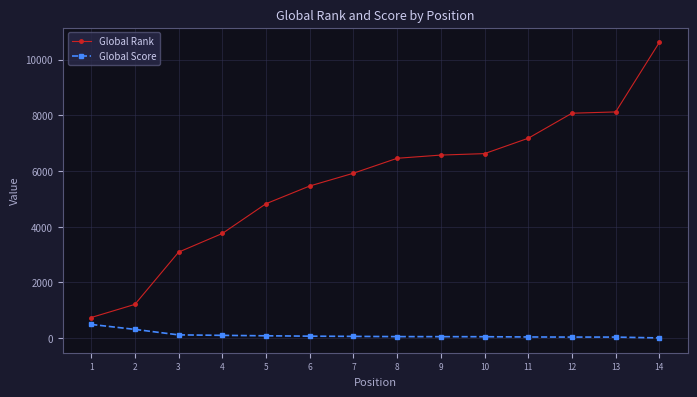

At which label does Global Score reach its peak?

1